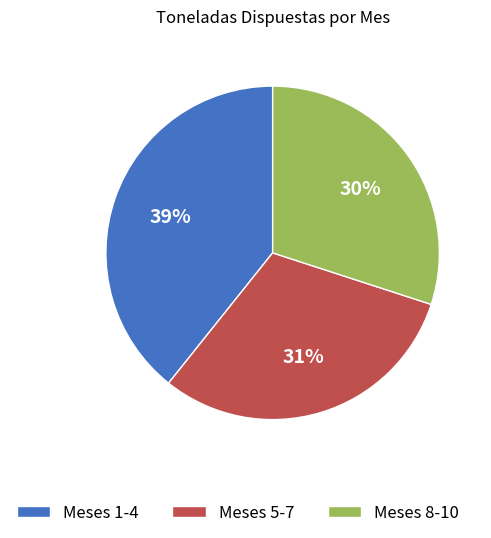

To the nearest percent, what is the average slice percentage?

33%